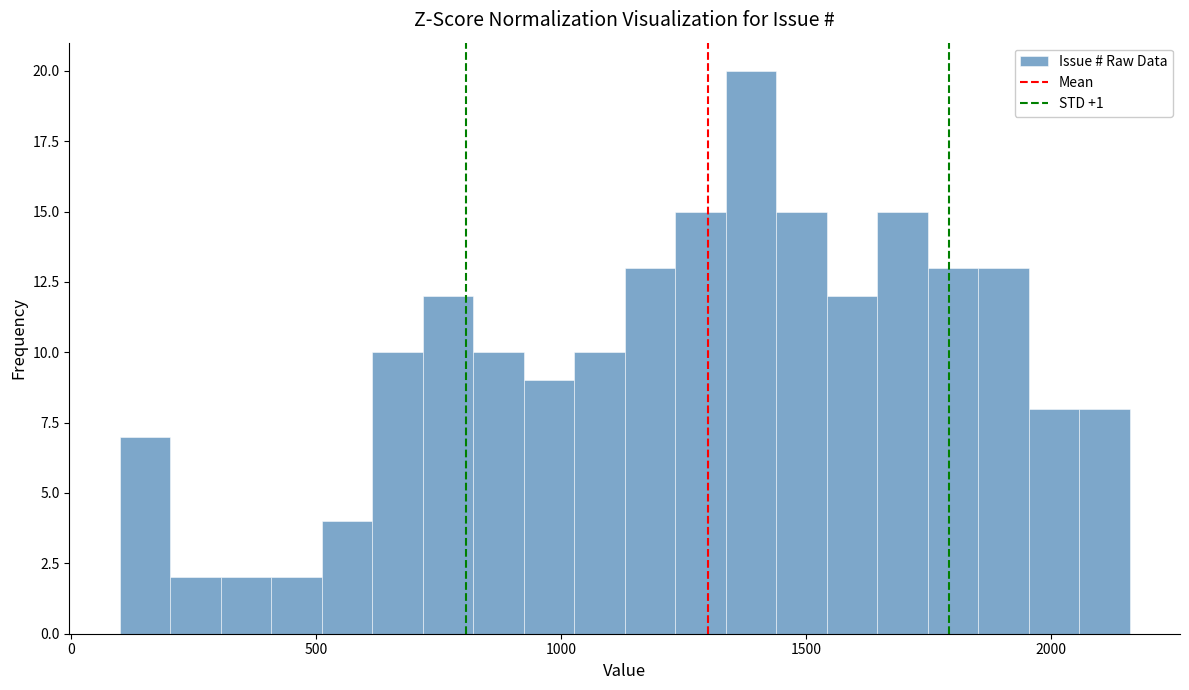

Read against the x-axis, roughly where is the centre of the tallest bar?

1400